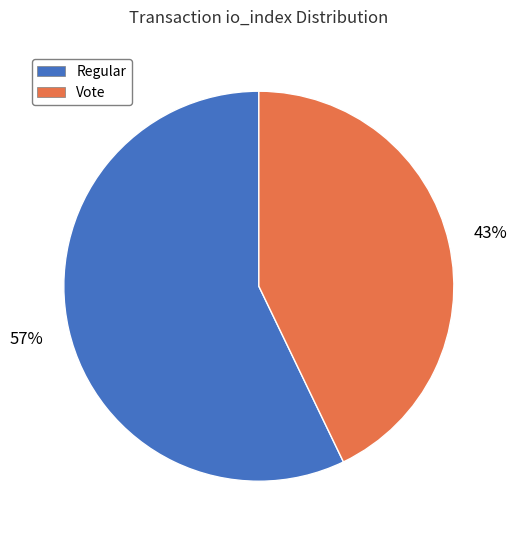

Approximately how many times larger is the value at Regular compared to Vote?

1.3